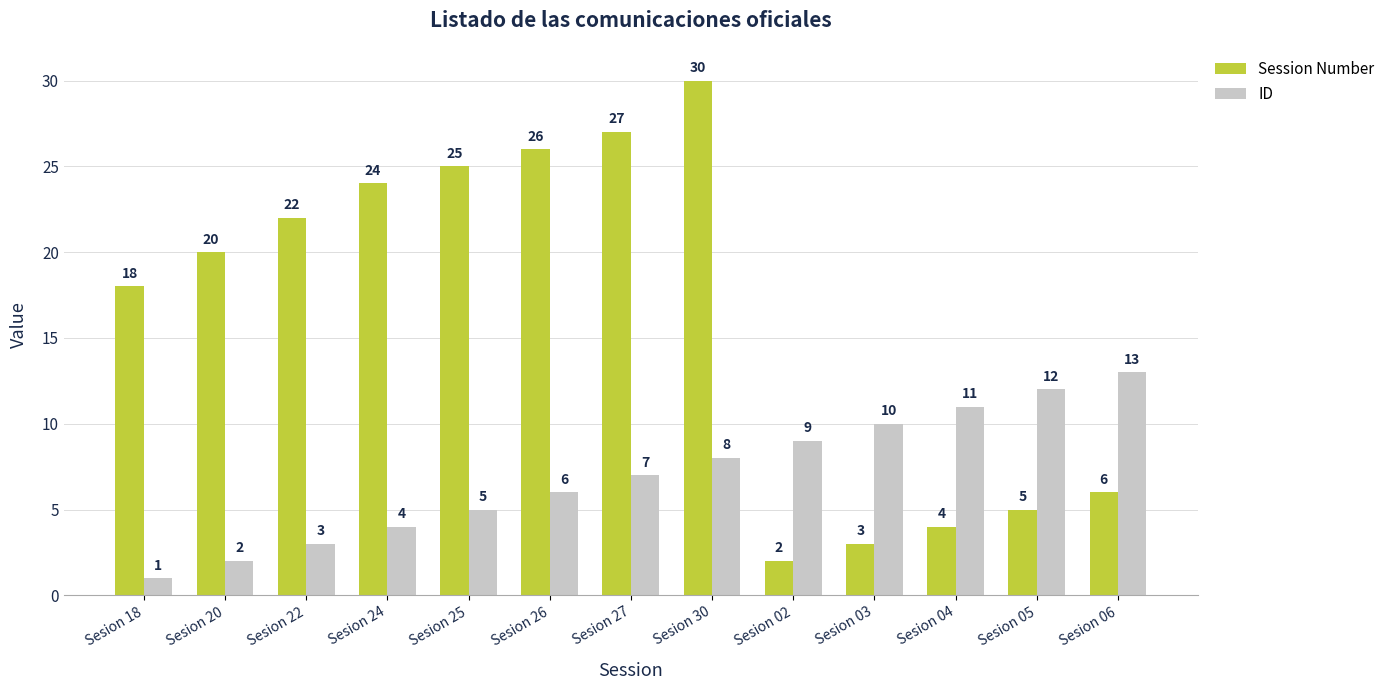

List the series in order of their overall mean, highest first.

Session Number, ID